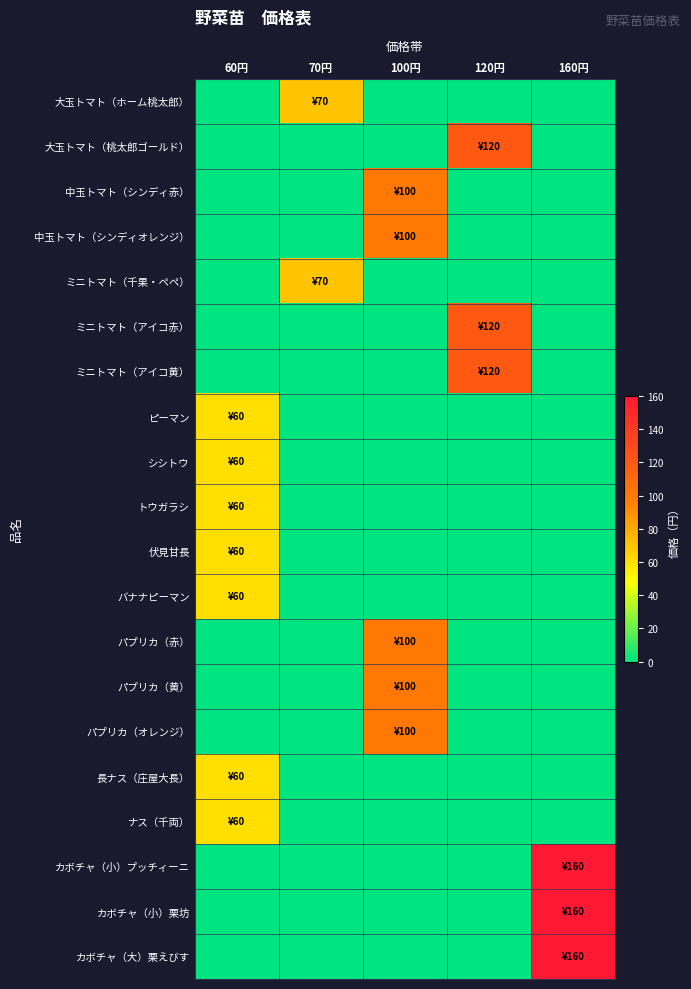

At how many categories does at least one series exceed 150?

1